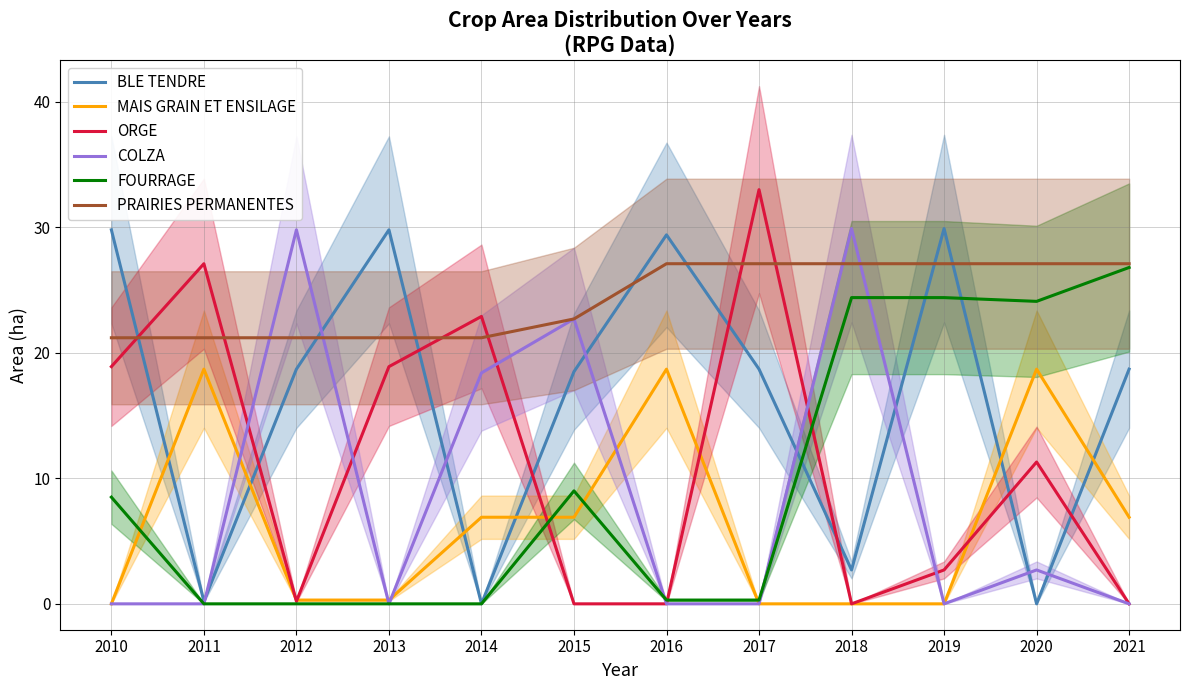

List the labels in order of FOURRAGE value, smallest first.

2011, 2012, 2013, 2014, 2016, 2017, 2010, 2015, 2020, 2018, 2019, 2021